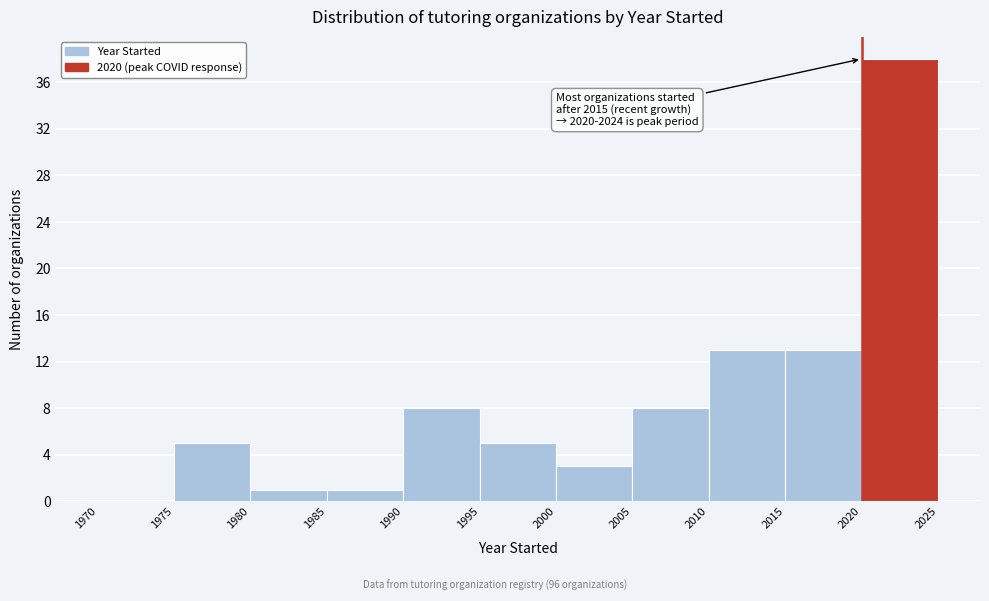

Which range on the x-axis has the tallest bar?

2020 to 2025